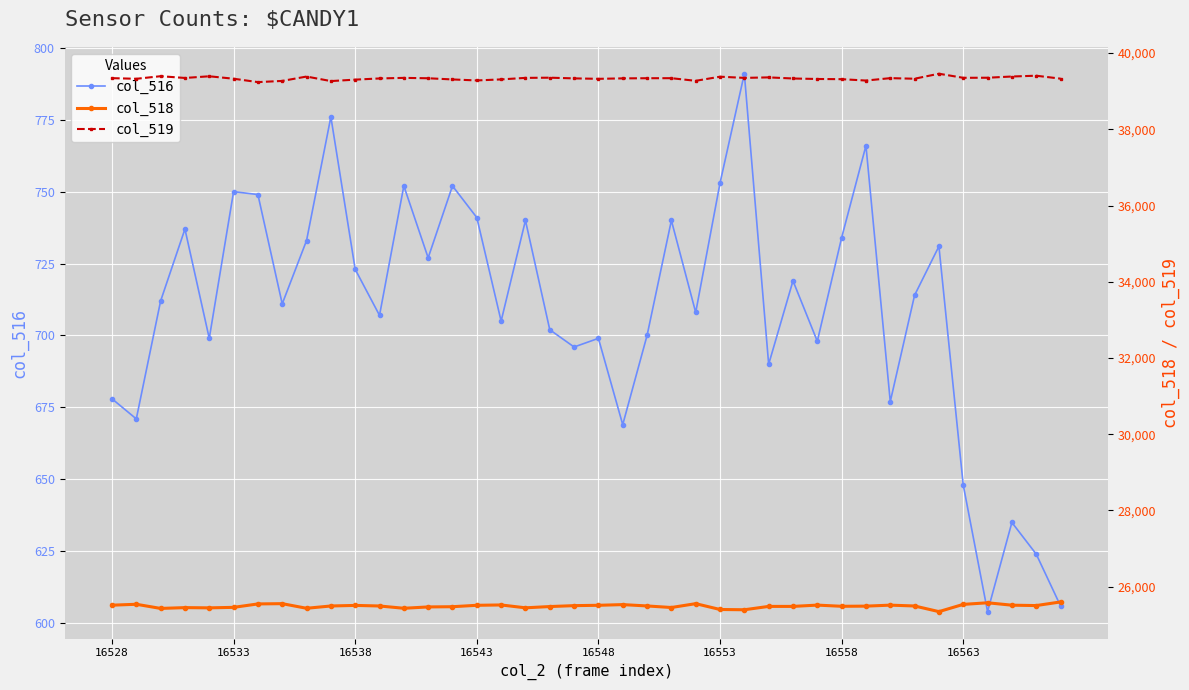

What is the minimum value for col_516?

604